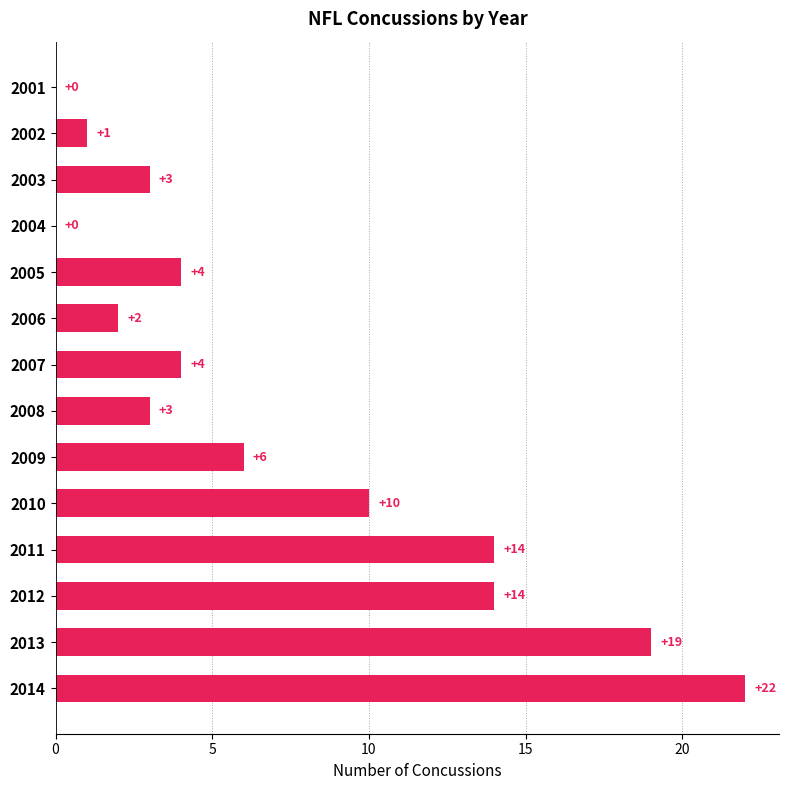

Reading bottom to top, list all the values displayed in this chart.

2014=22	2013=19	2012=14	2011=14	2010=10	2009=6	2008=3	2007=4	2006=2	2005=4	2004=0	2003=3	2002=1	2001=0